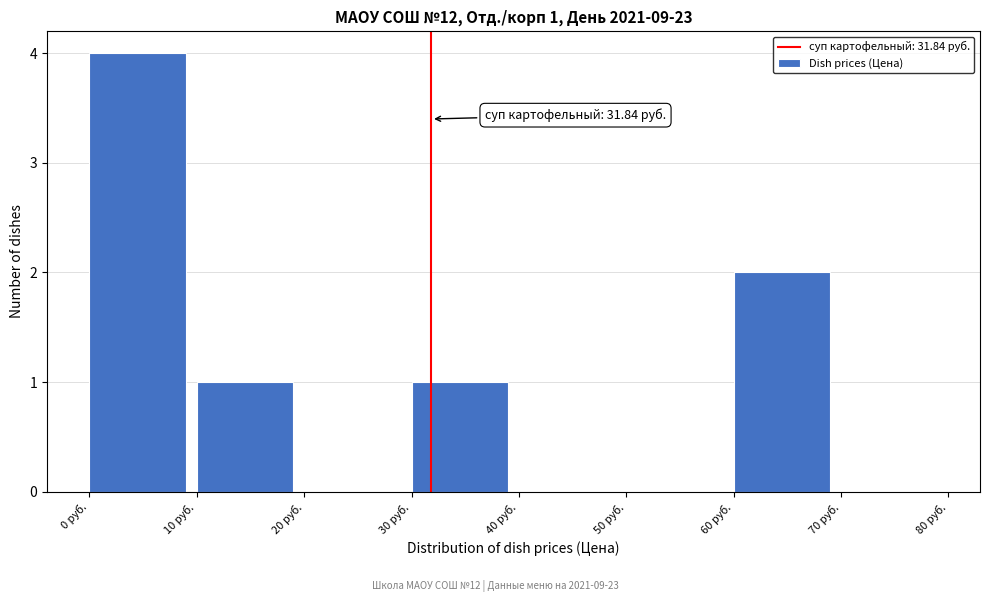

Which range on the x-axis has the tallest bar?

0 to 10